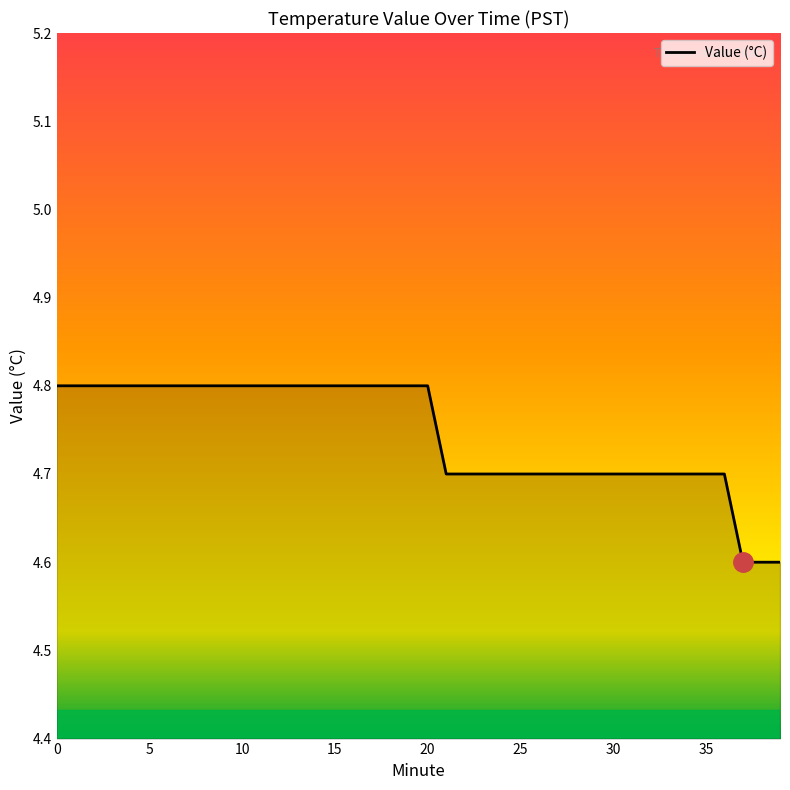

What is the maximum value shown in the chart?

4.8